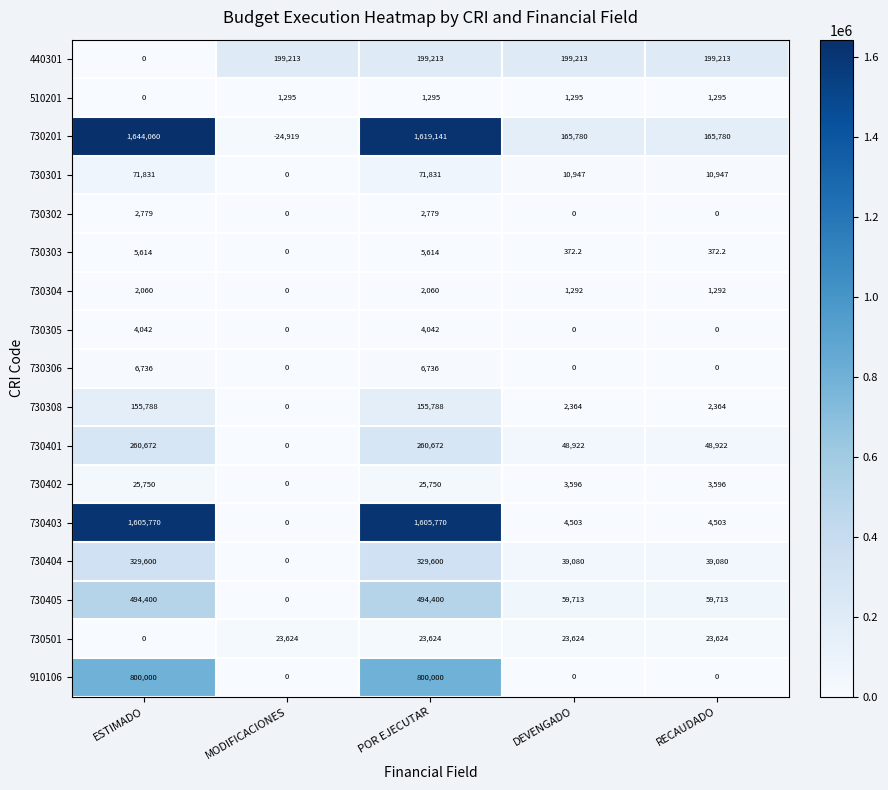

The 730403 series shows 516990.5 at ESTIMADO. True or false?

False